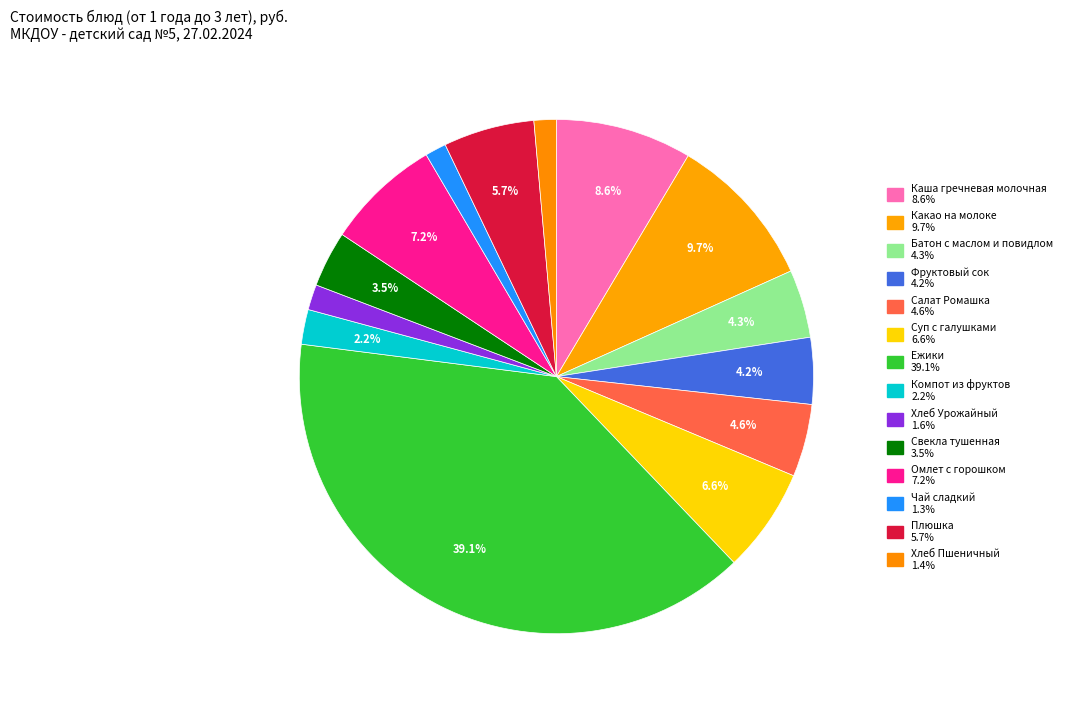

The Омлет с горошком slice represents 7% of the pie. True or false?

True